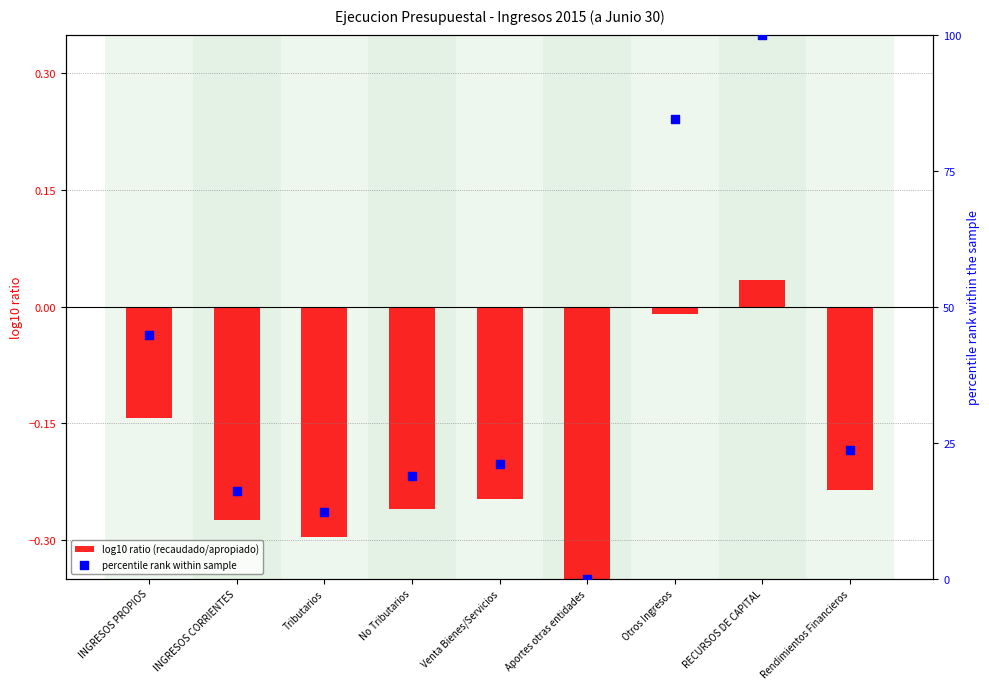

Is the value of percentile rank within sample at INGRESOS PROPIOS greater than the value of log10 ratio (recaudado/apropiado) at No Tributarios?

Yes